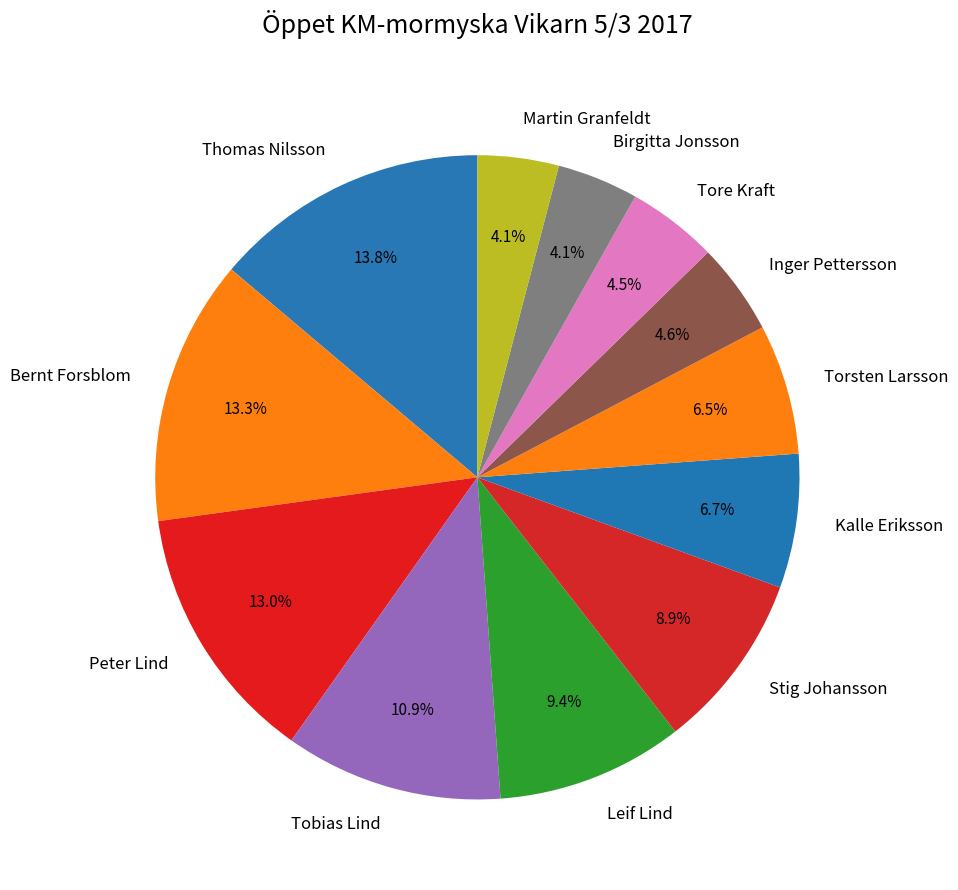

Is Leif Lind the majority of the pie?

No